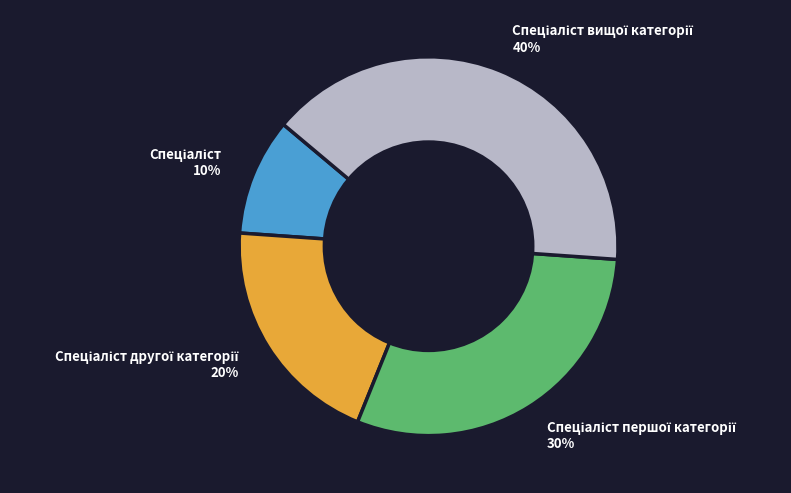

To the nearest percent, what is the difference between the largest and smallest slice percentages?

30%